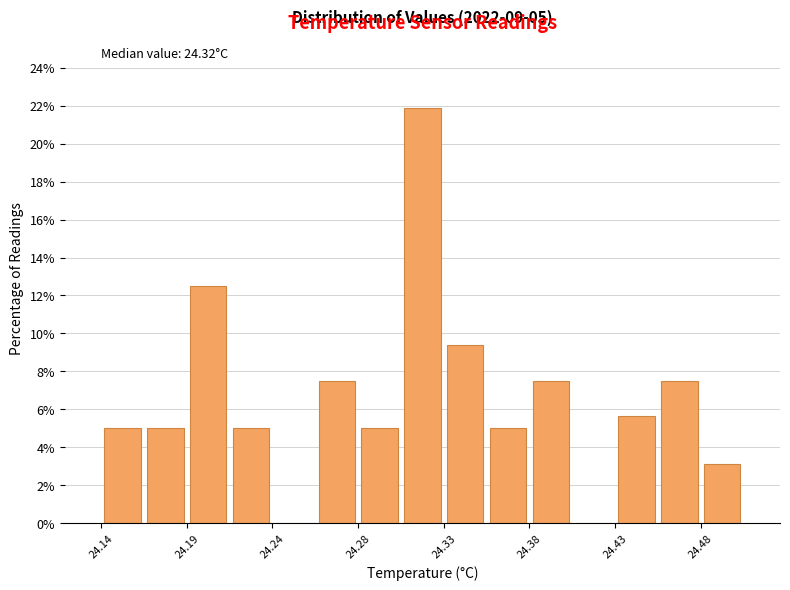

Which range on the x-axis has the tallest bar?

24.308 to 24.332